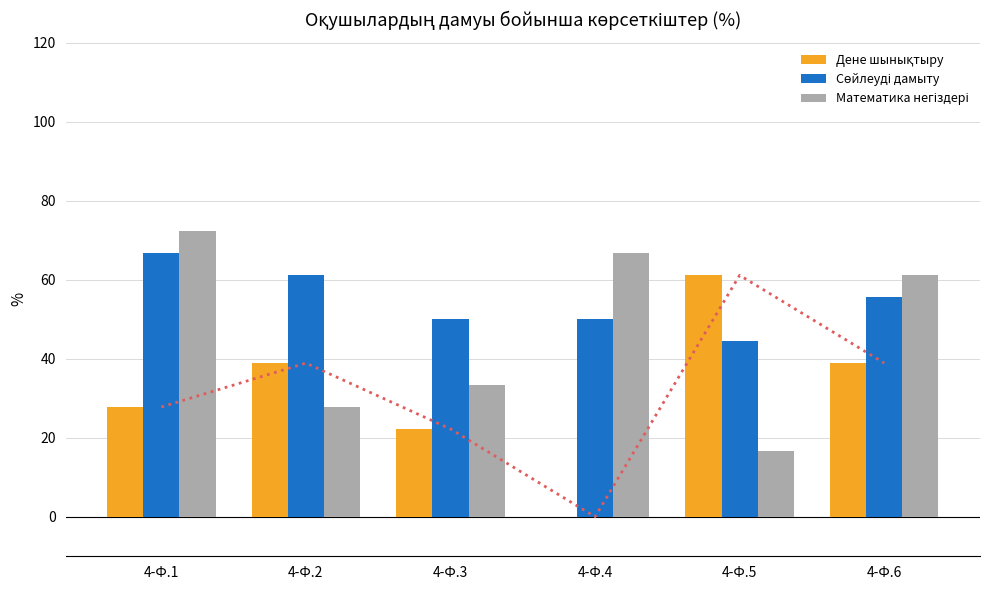

What is the total value across all series at 4-Ф.4?

116.7